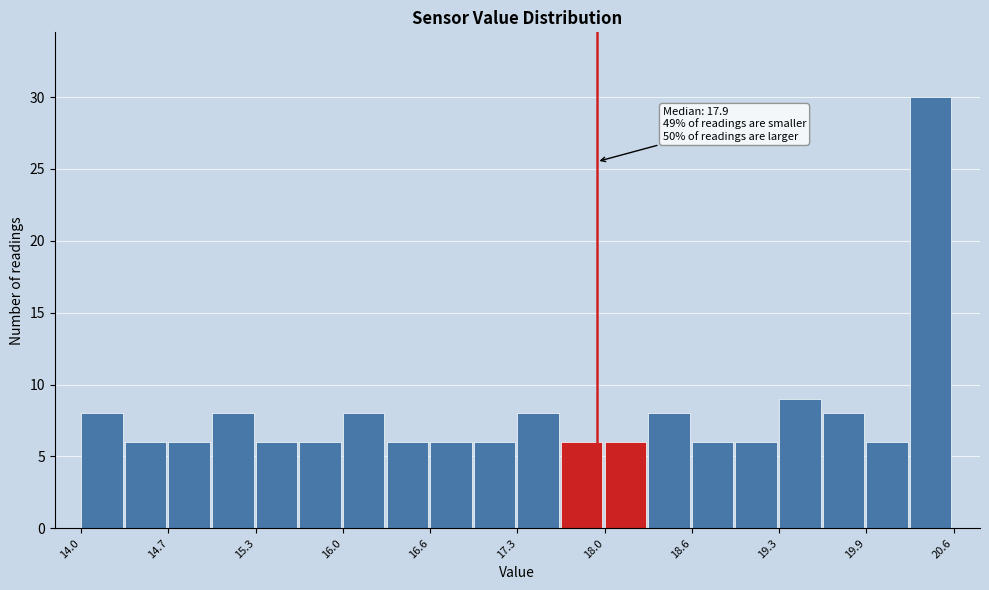

Around what value on the x-axis is the tallest bar? Give the approximate position of its centre, as read against the axis.

20.4